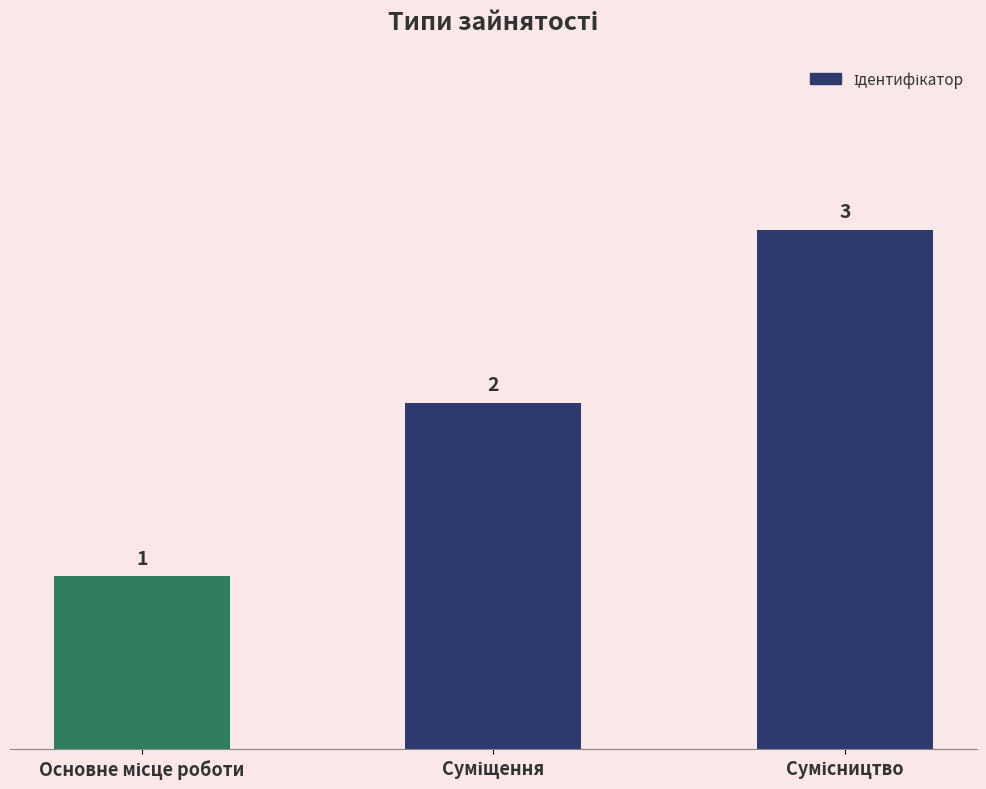

Reading right to left, transcribe all the data shown in this chart.

3	2	1